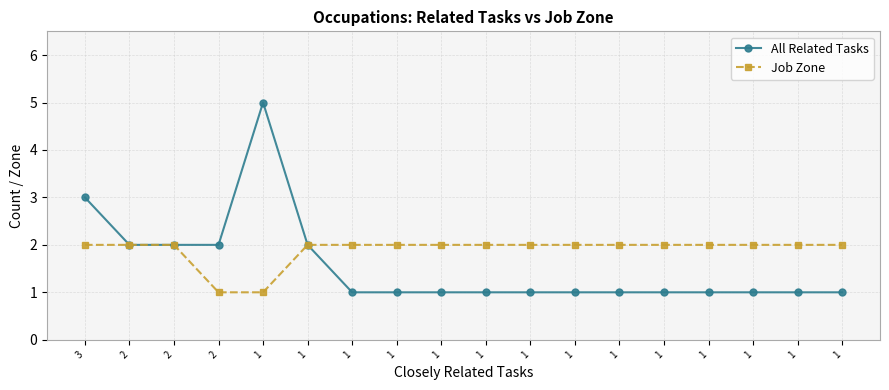

True or false: Job Zone has a value of 3 at 1.

False